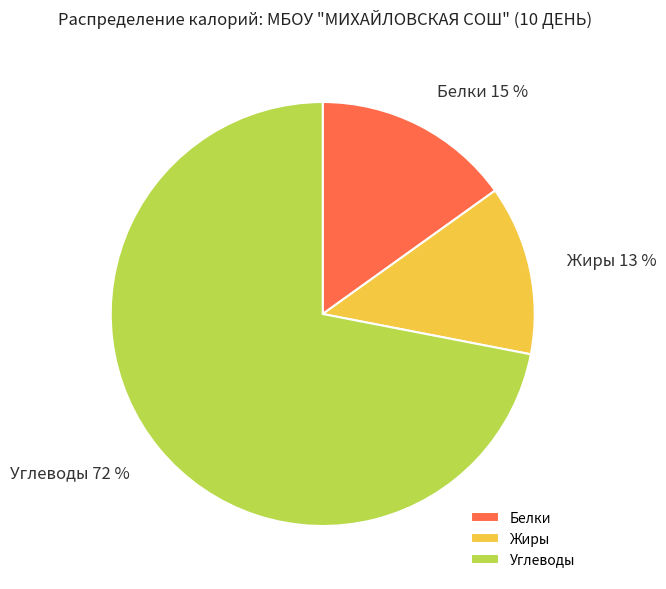

Is there a majority slice in this chart?

Yes